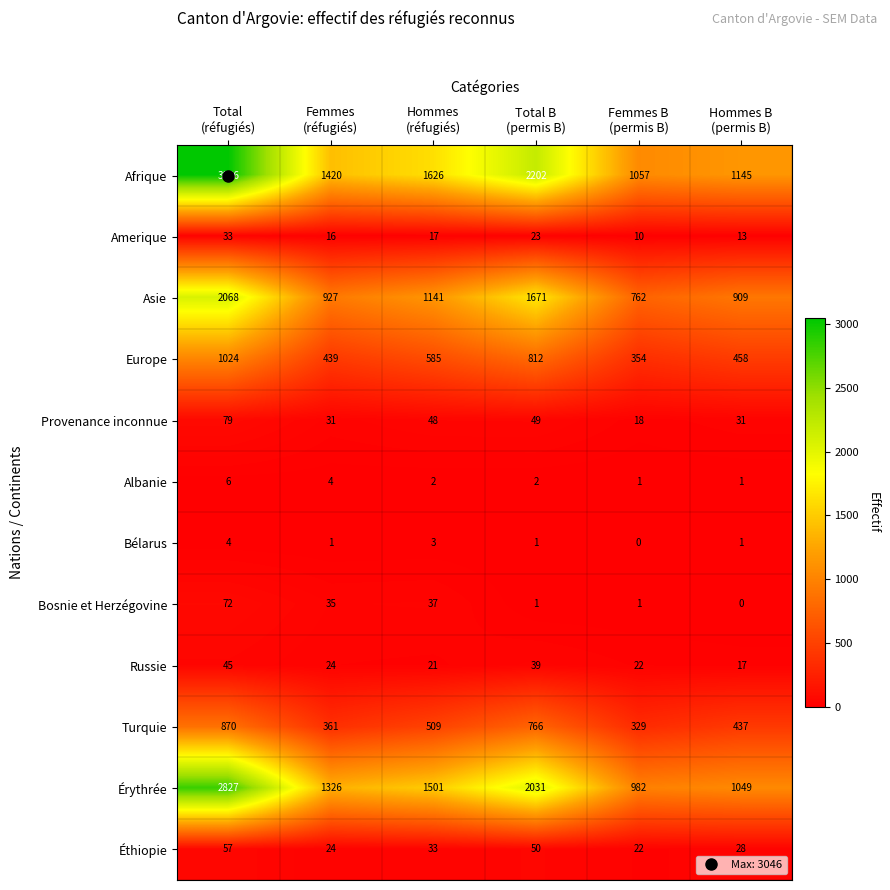

Which series has the widest spread of values?

Afrique